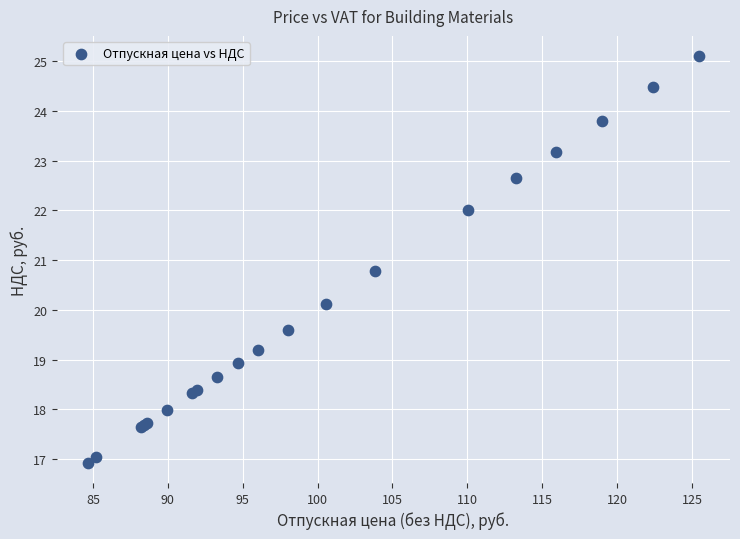

What Y value in the scatter plot is closest to 21?

20.8